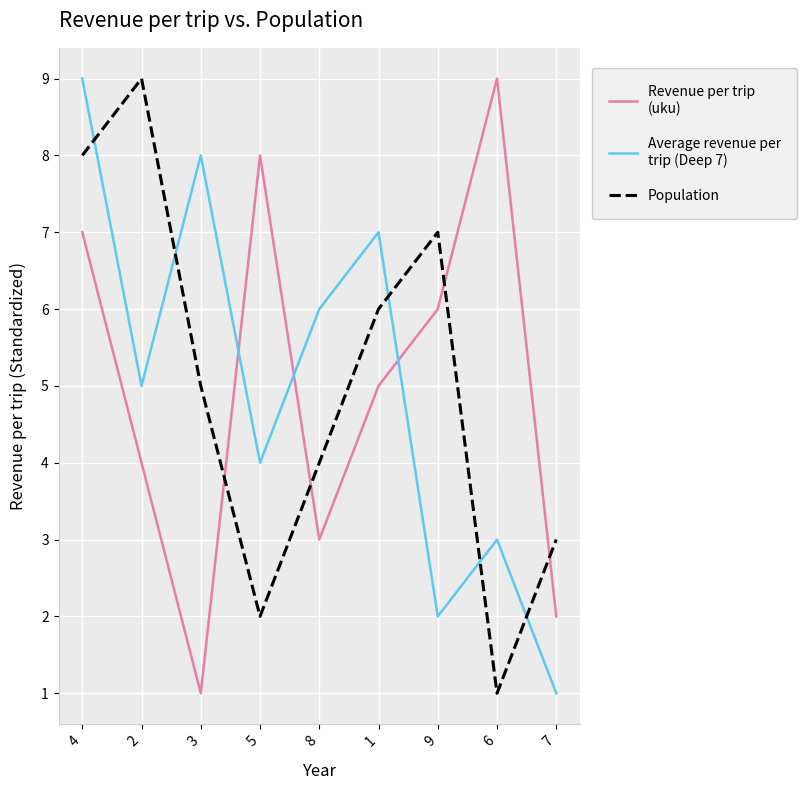

At which category is the sum across all series the highest?

4